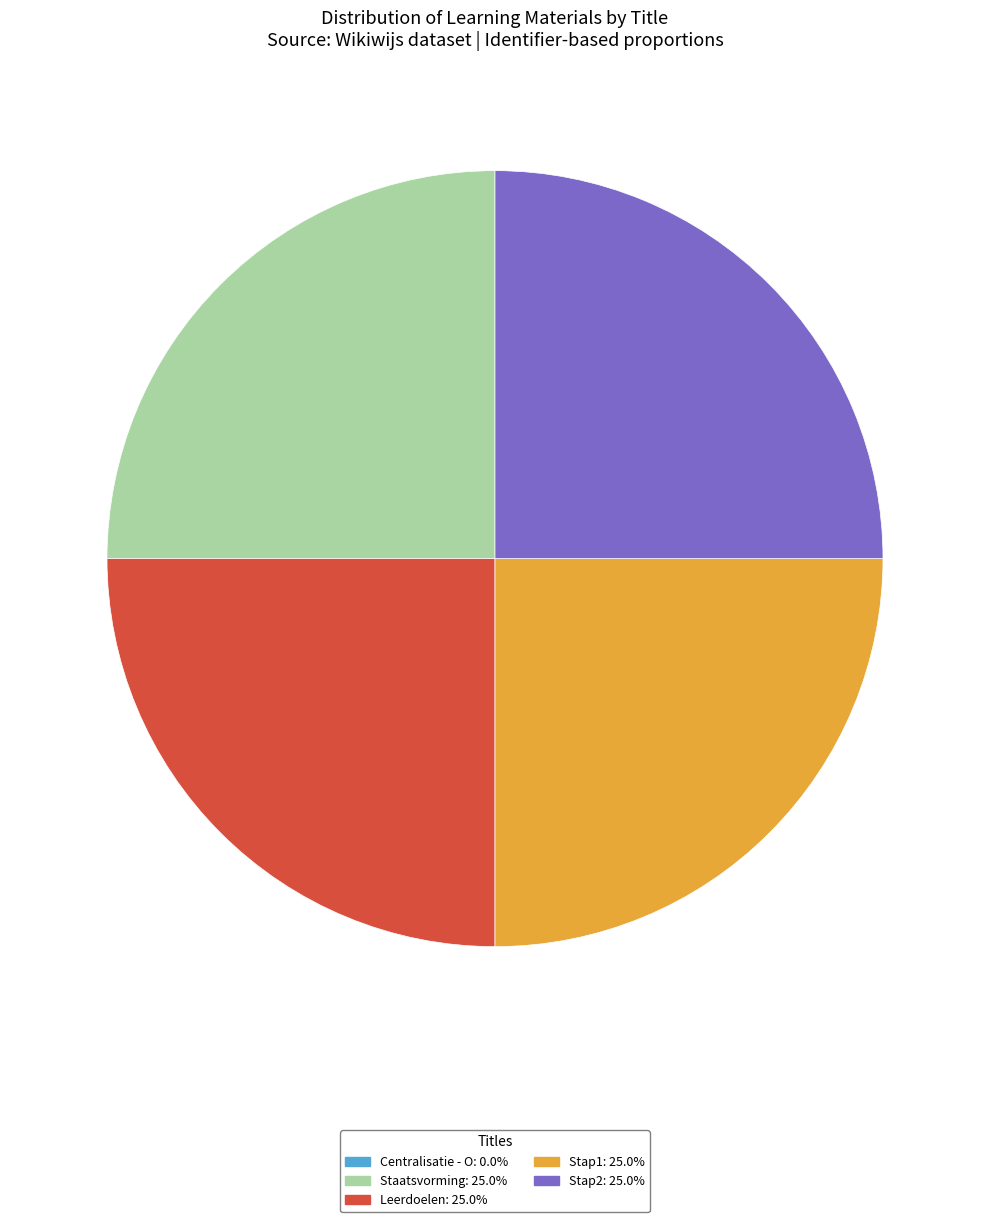

What is the ratio of the value at Staatsvorming: 25.0% to the value at Stap1: 25.0%?

1.0